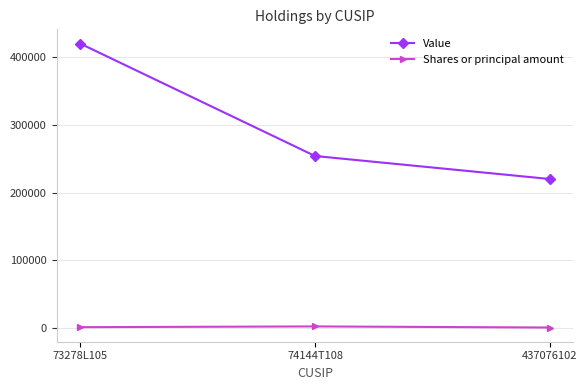

What is the label of the 3rd point from the left?

437076102